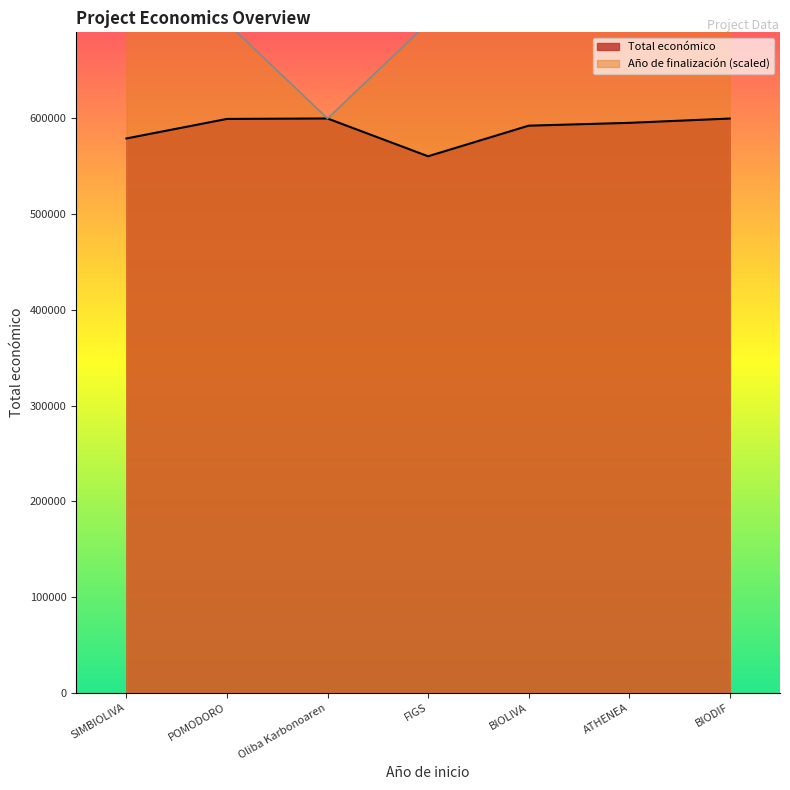

What is the sum of all Año de finalización values?

4800000